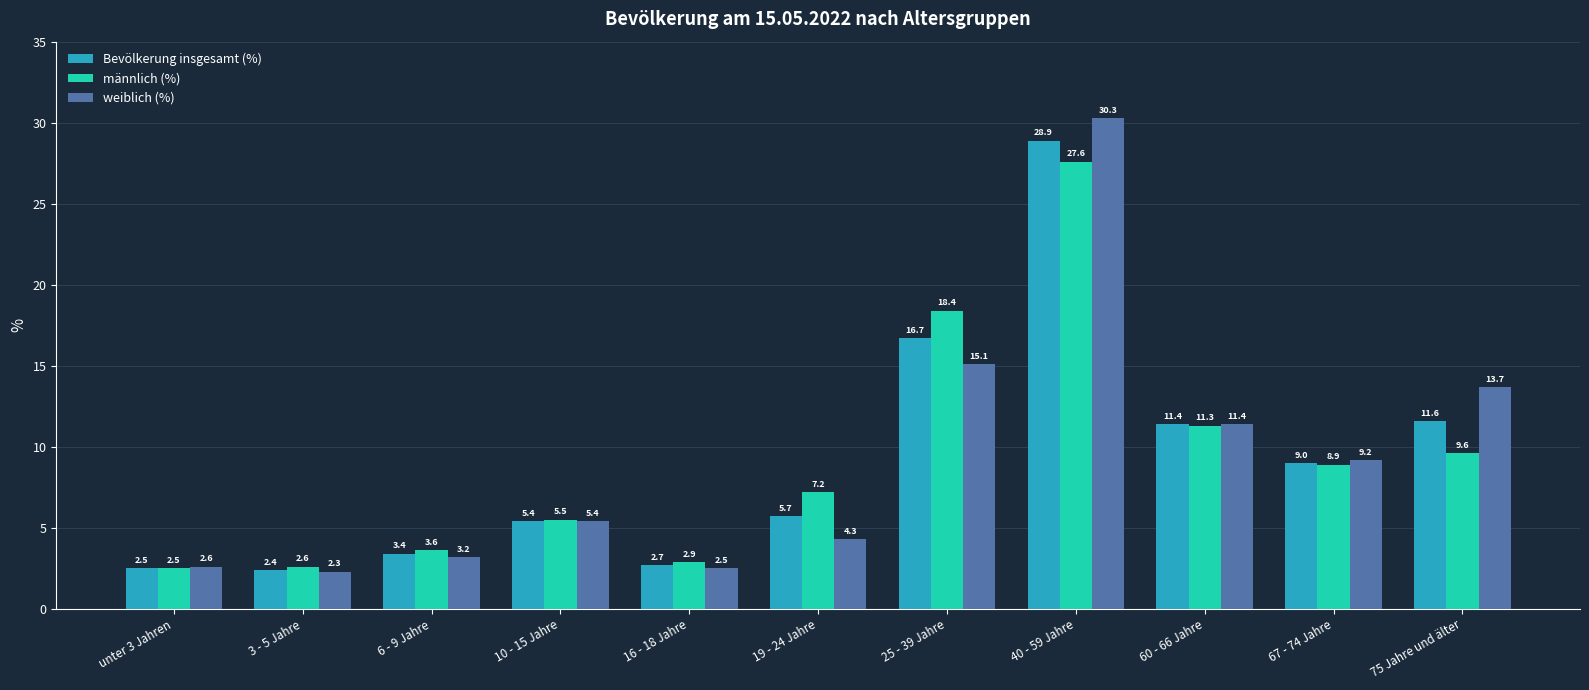

Which label corresponds to the largest value in the chart?

40 - 59 Jahre